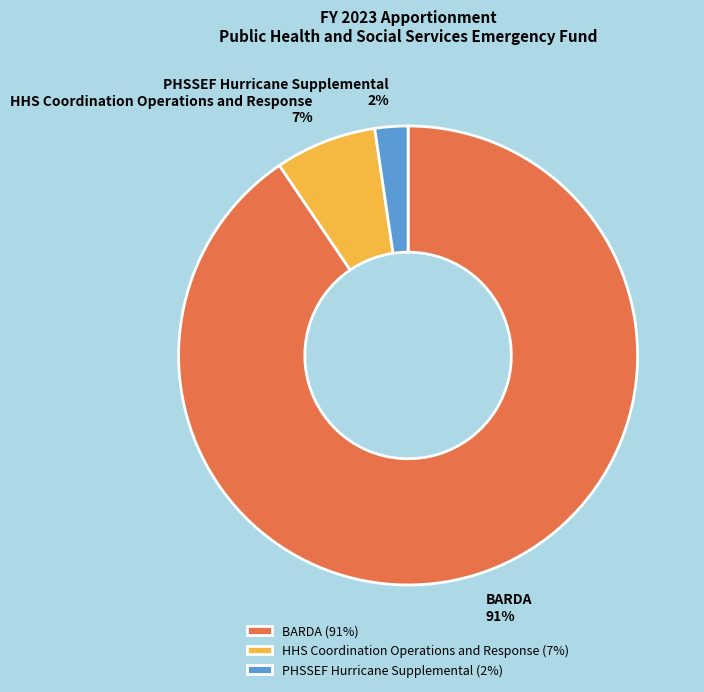

Do PHSSEF Hurricane Supplemental and BARDA together represent more than half of the pie?

Yes